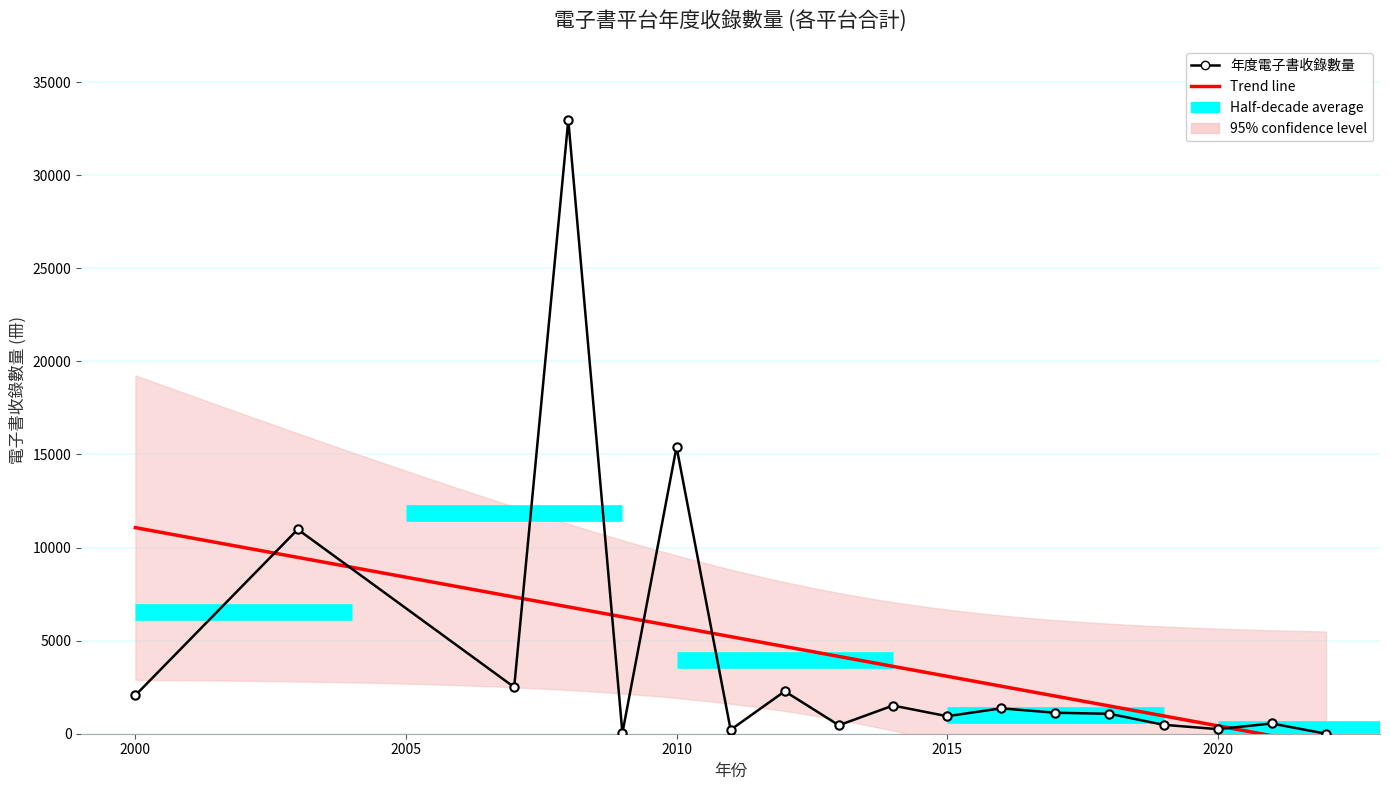

Which label corresponds to the largest value in the chart?

2008年